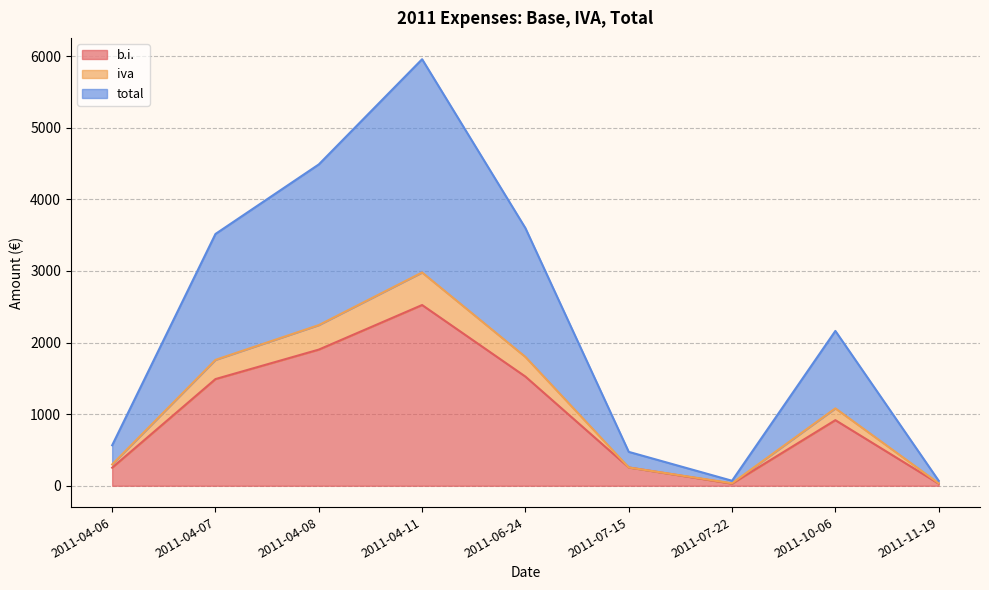

What is the sum of all total values?

10483.8